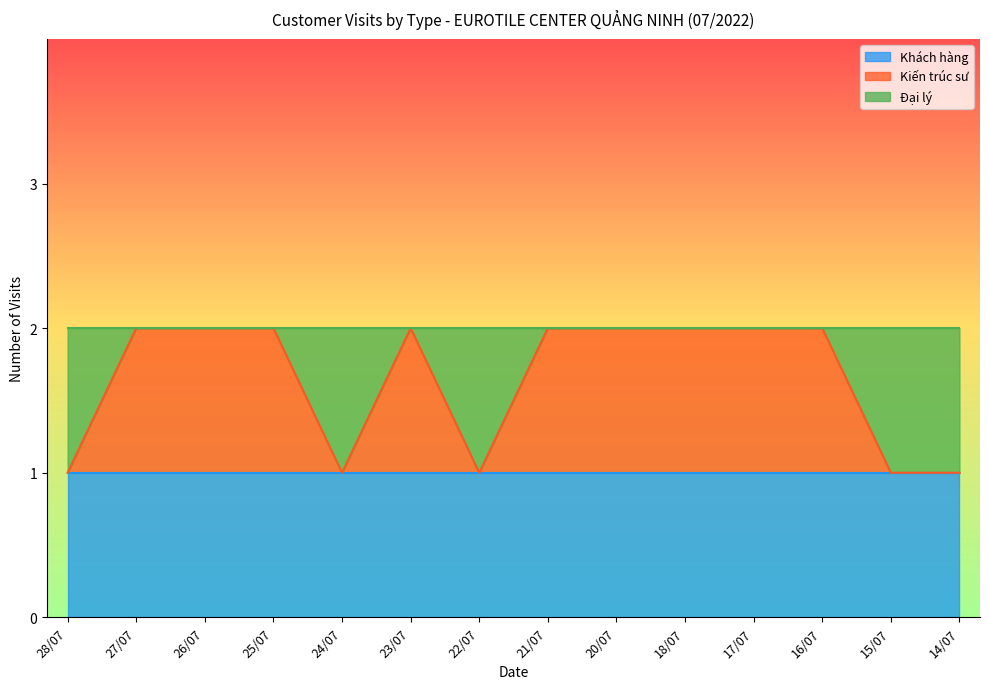

Rank the series by their maximum value, from highest to lowest.

Khách hàng, Kiến trúc sư, Đại lý